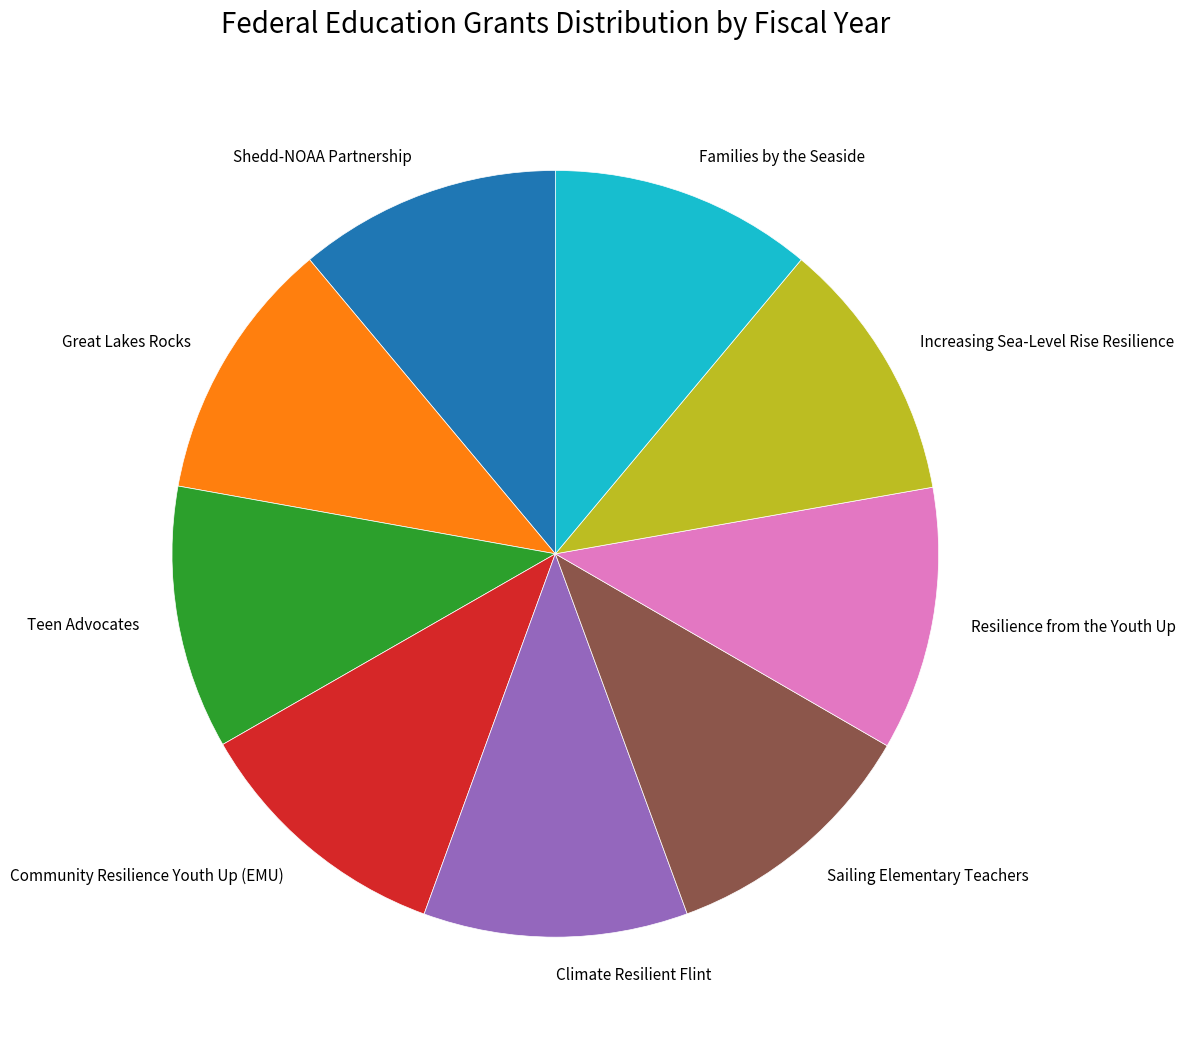

Combined, do Shedd-NOAA Partnership and Families by the Seaside account for over 50%?

No